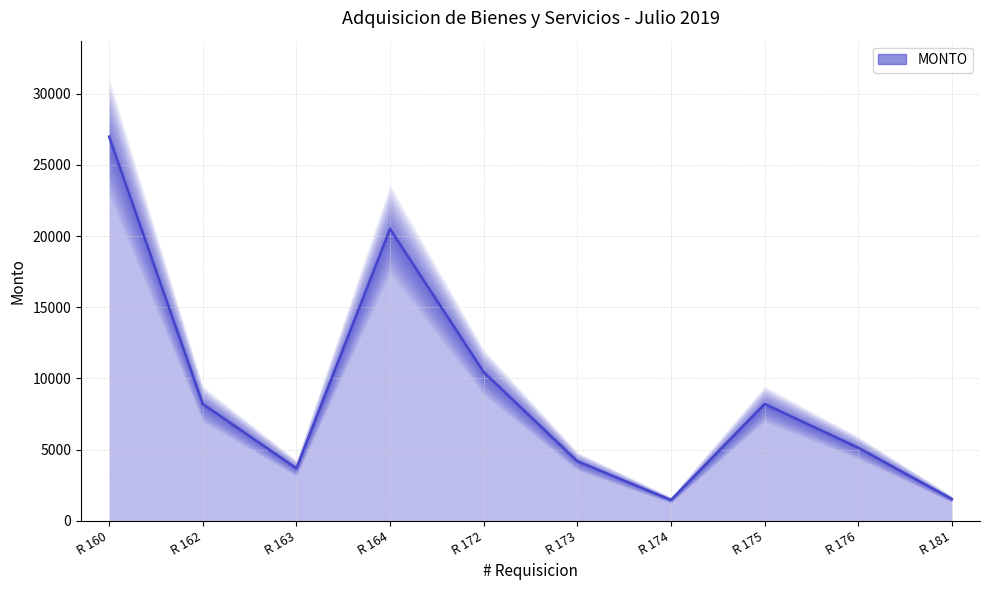

Read the value at R 174.

1450.0